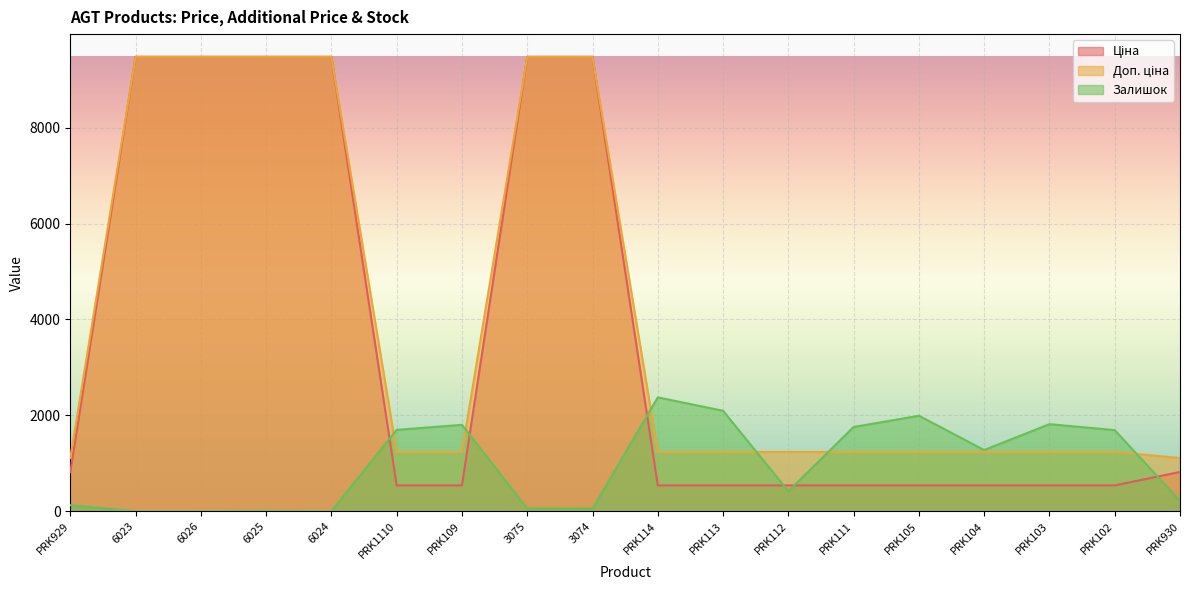

The value of Залишок at PRK114 is 949.0. True or false?

False